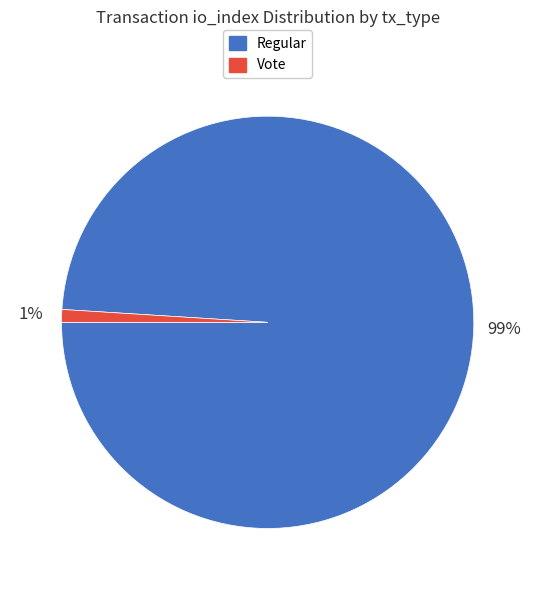

True or false: Regular accounts for 99% of the total.

True